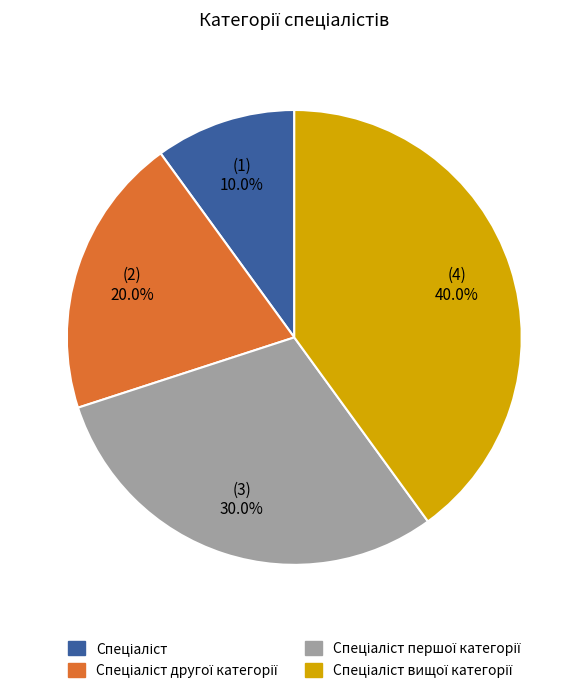

Does any single category account for the majority?

No